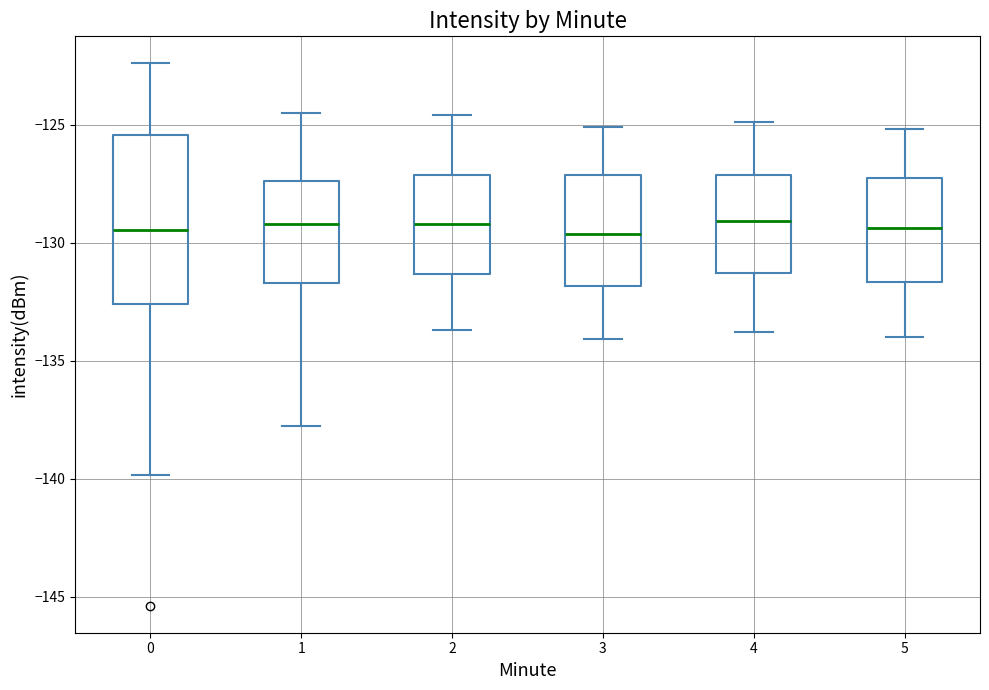

Reading left to right, transcribe this box plot: for each box, give where its median line is, the range the box spans, and where its two whiskers end, as read against the y-axis. The values are not printed on the chart, so give them approximately, as read against the axis.

0: median -129.5, box -132.5 to -125.5, whiskers -140.0 to -122.5
1: median -129.0, box -131.5 to -127.5, whiskers -138.0 to -124.5
2: median -129.0, box -131.5 to -127.0, whiskers -133.5 to -124.5
3: median -129.5, box -132.0 to -127.0, whiskers -134.0 to -125.0
4: median -129.0, box -131.5 to -127.0, whiskers -134.0 to -125.0
5: median -129.5, box -131.5 to -127.0, whiskers -134.0 to -125.0